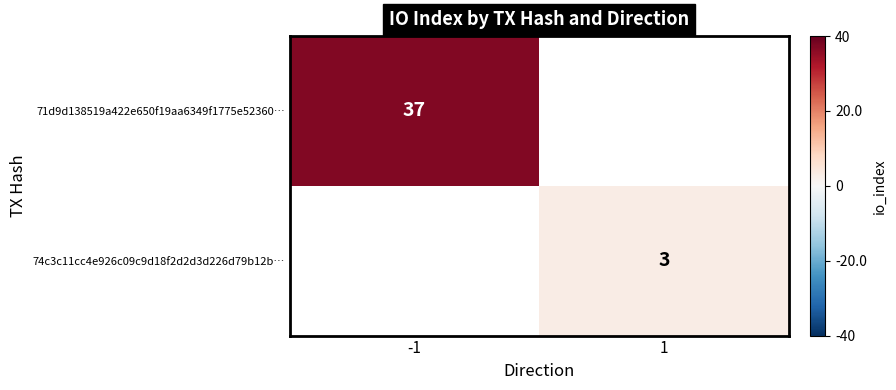

The value of 71d9d138519a422e650f19aa6349f1775e52360… at -1 is 37. True or false?

True